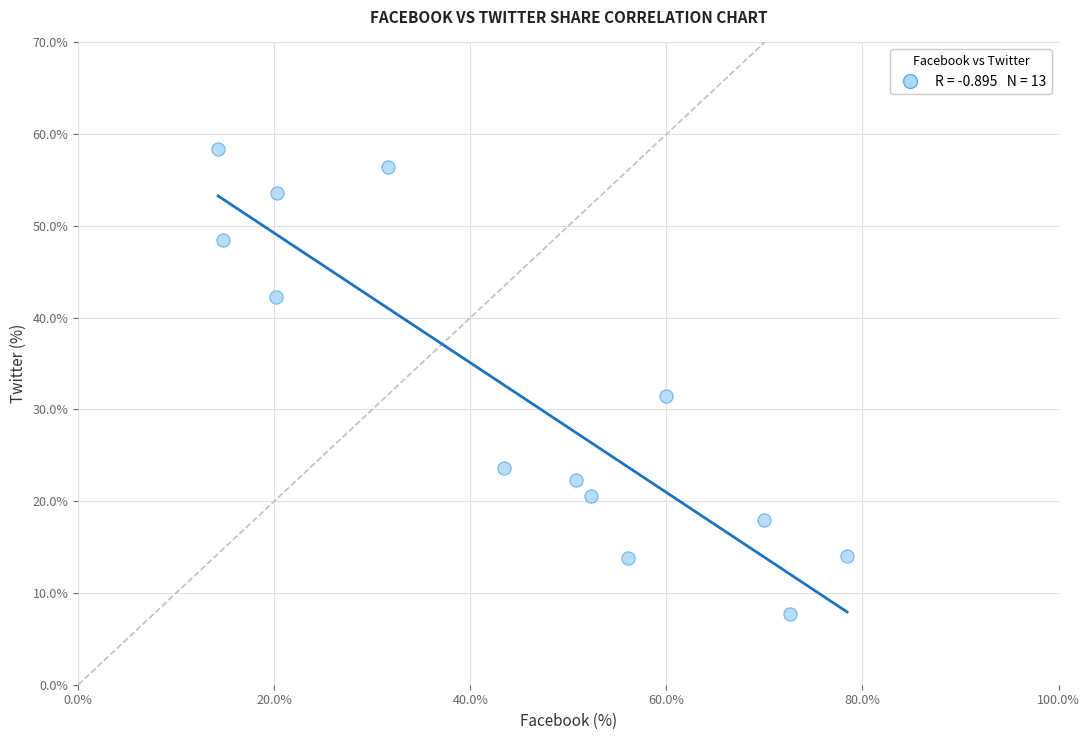

What Y value in the scatter plot is closest to 33?

31.4